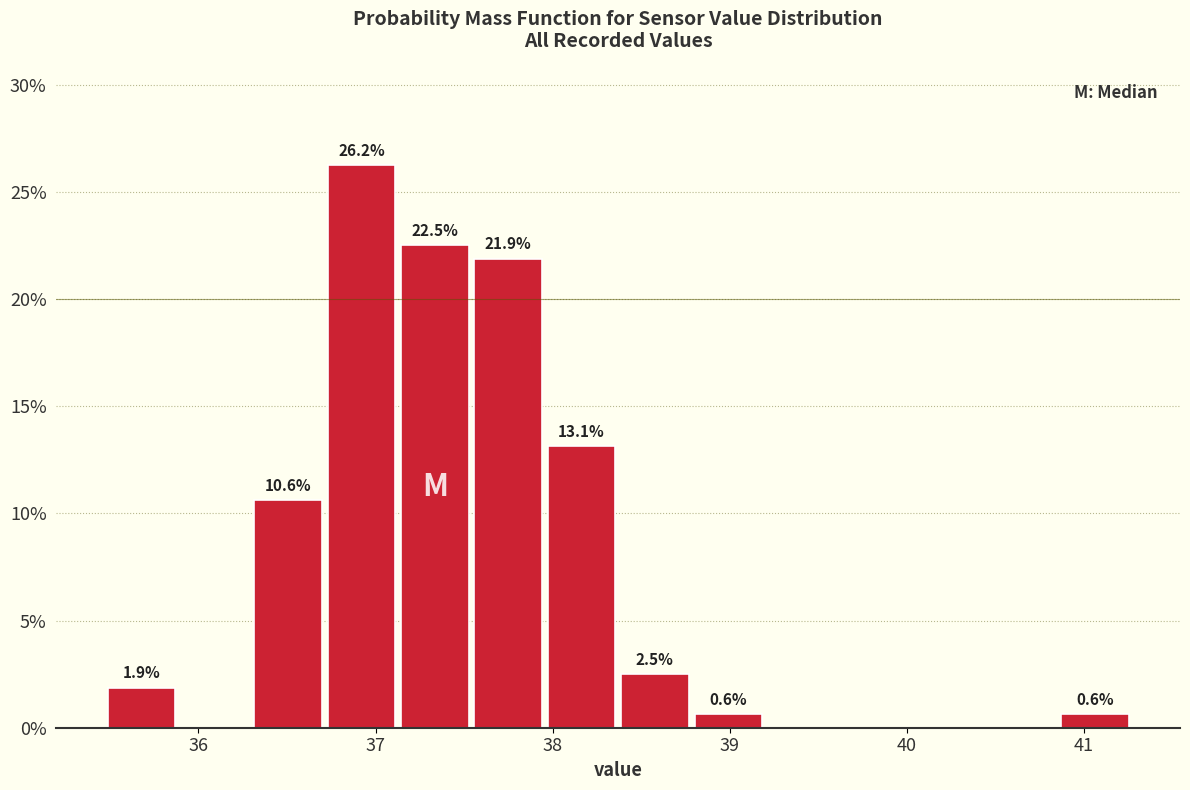

Which range on the x-axis has the tallest bar?

36.7 to 37.1